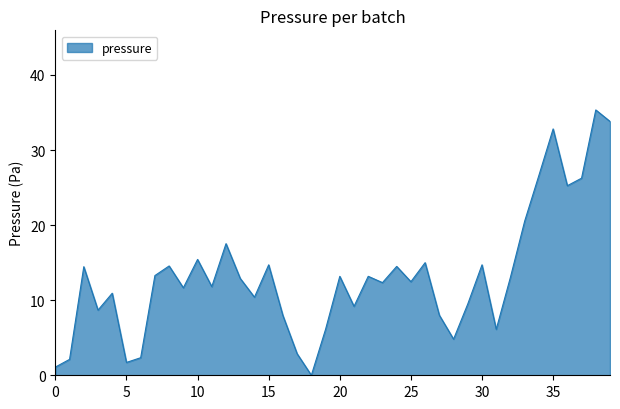

What is the greatest value displayed?

35.3